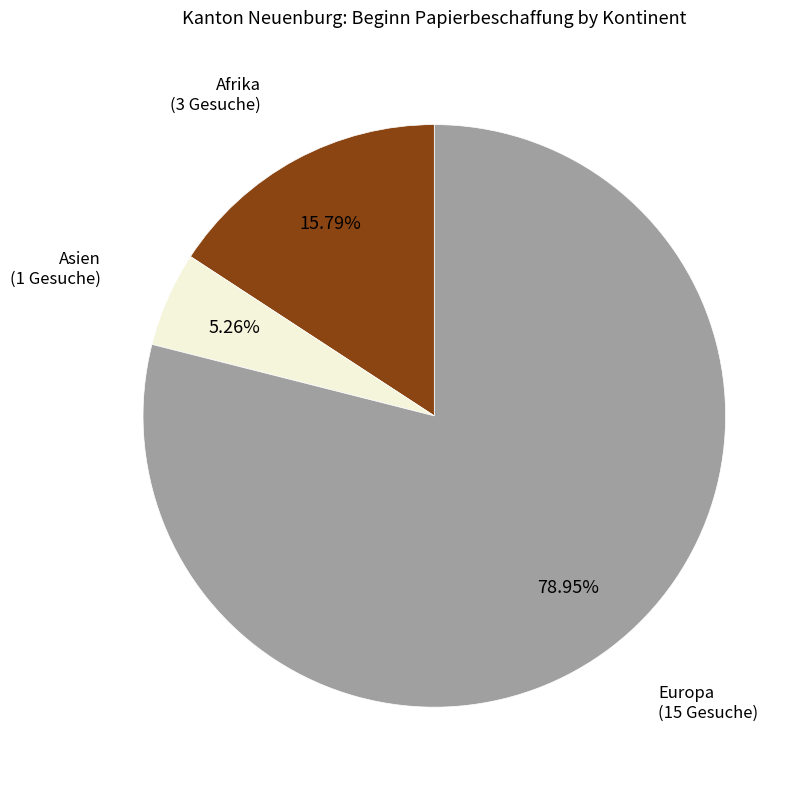

Is there a majority slice in this chart?

Yes